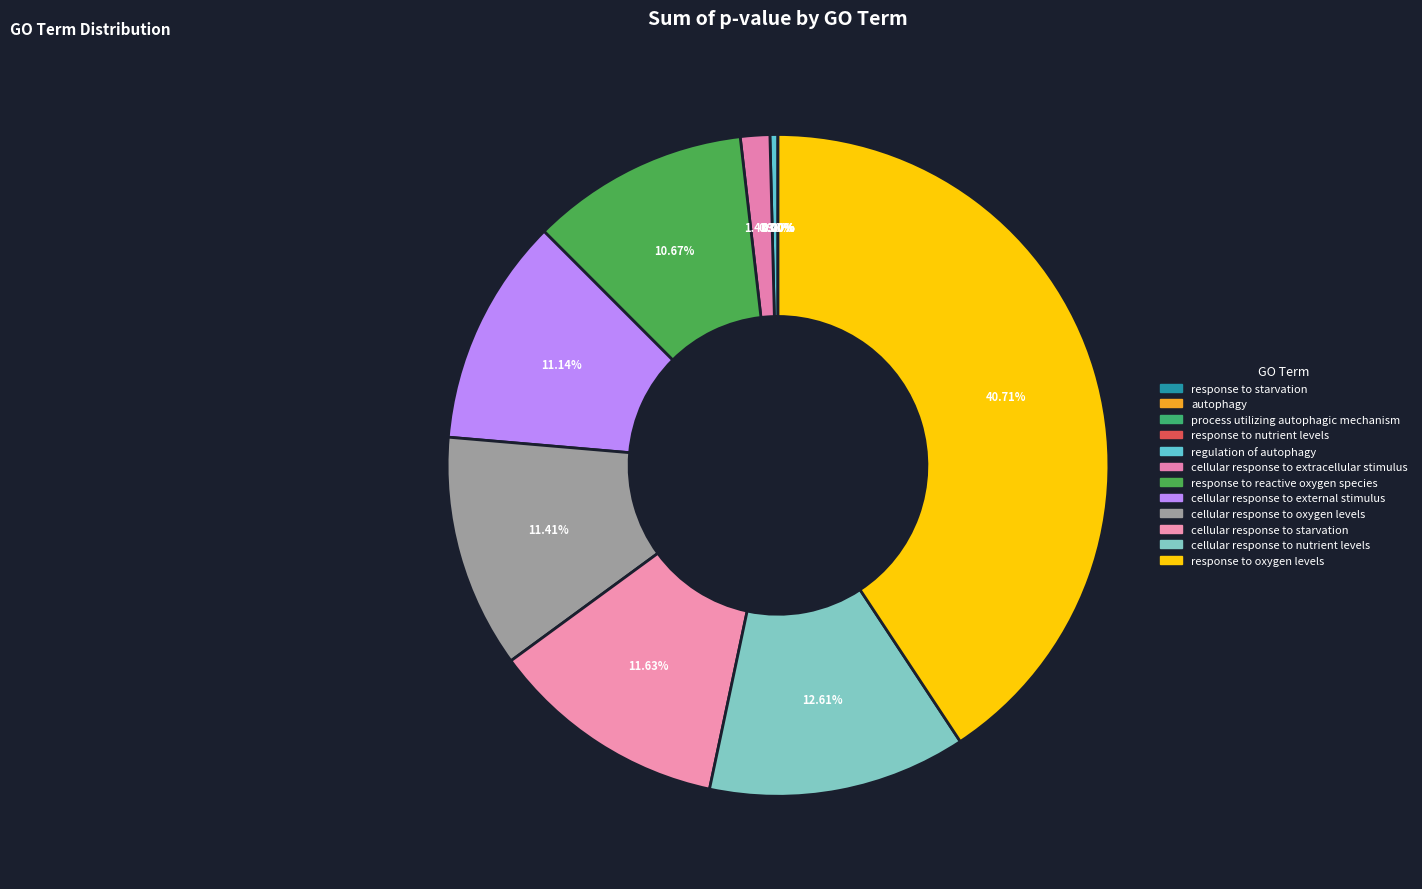

Count the number of slices in the pie.

12